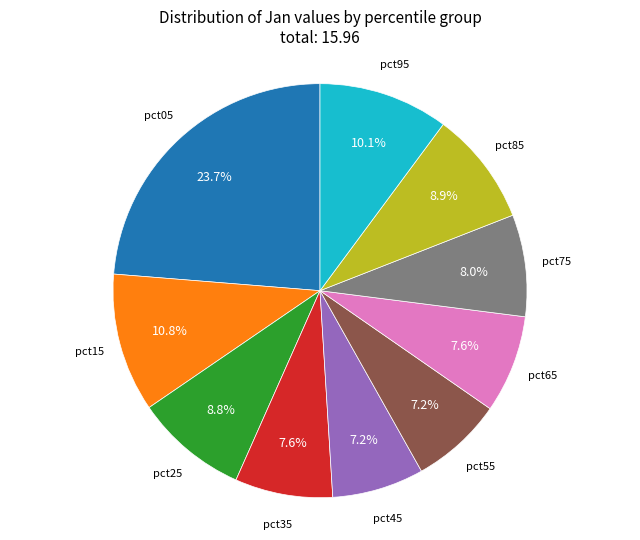

Does any single category account for the majority?

No